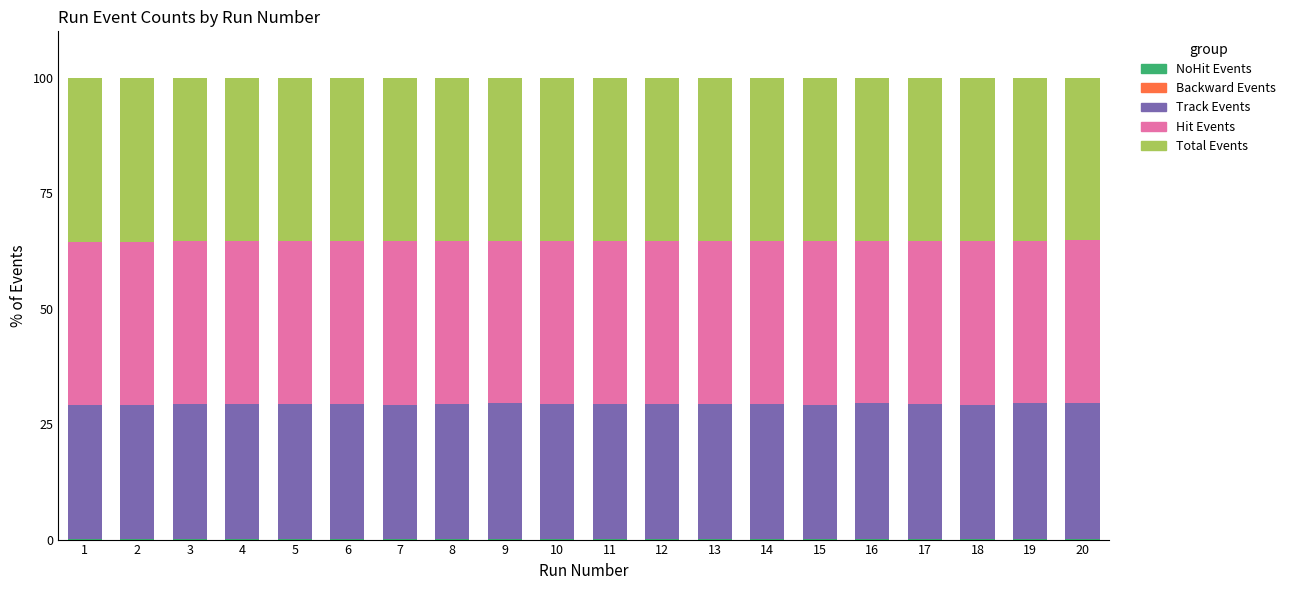

Count the number of categories in the chart.

20